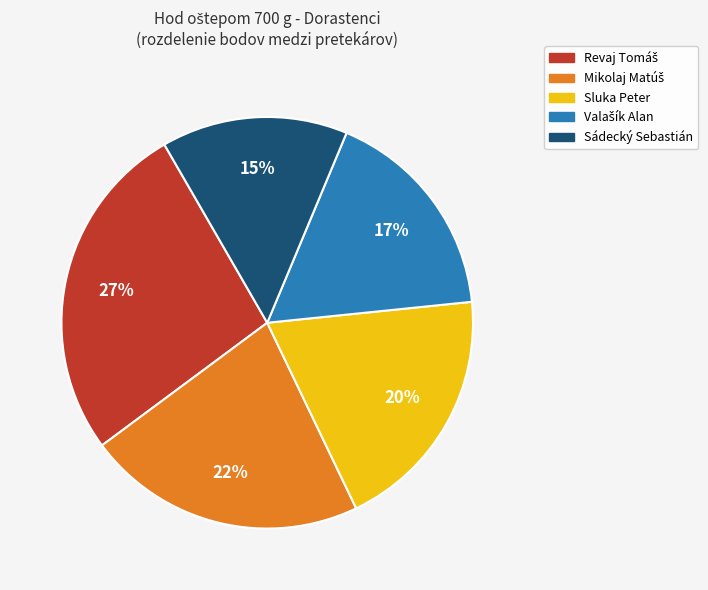

To the nearest percent, what is the difference between the largest and smallest slice percentages?

12%